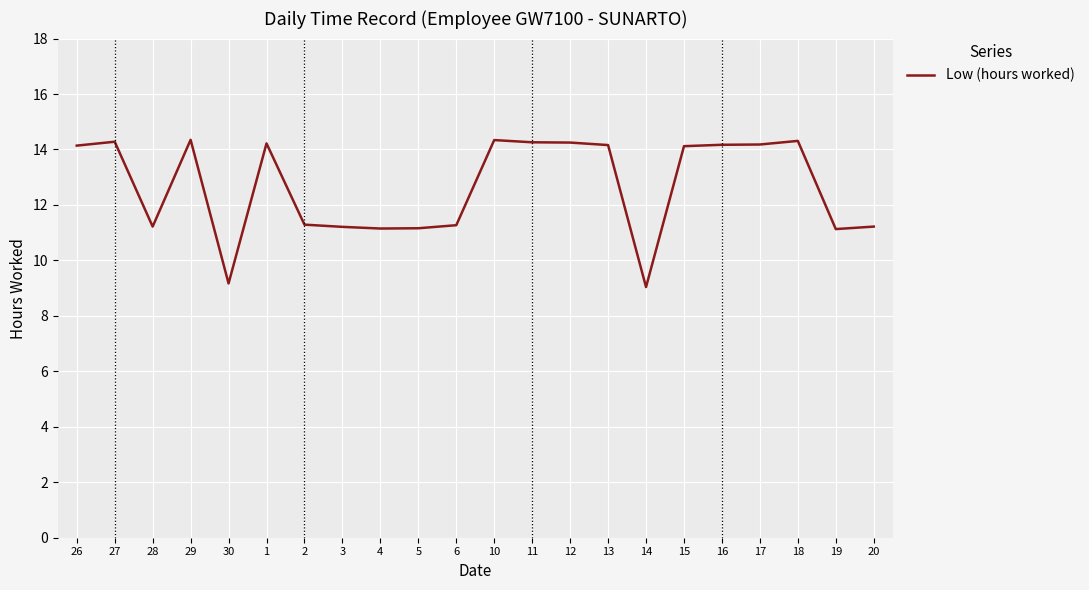

What is the smallest value displayed?

9.0